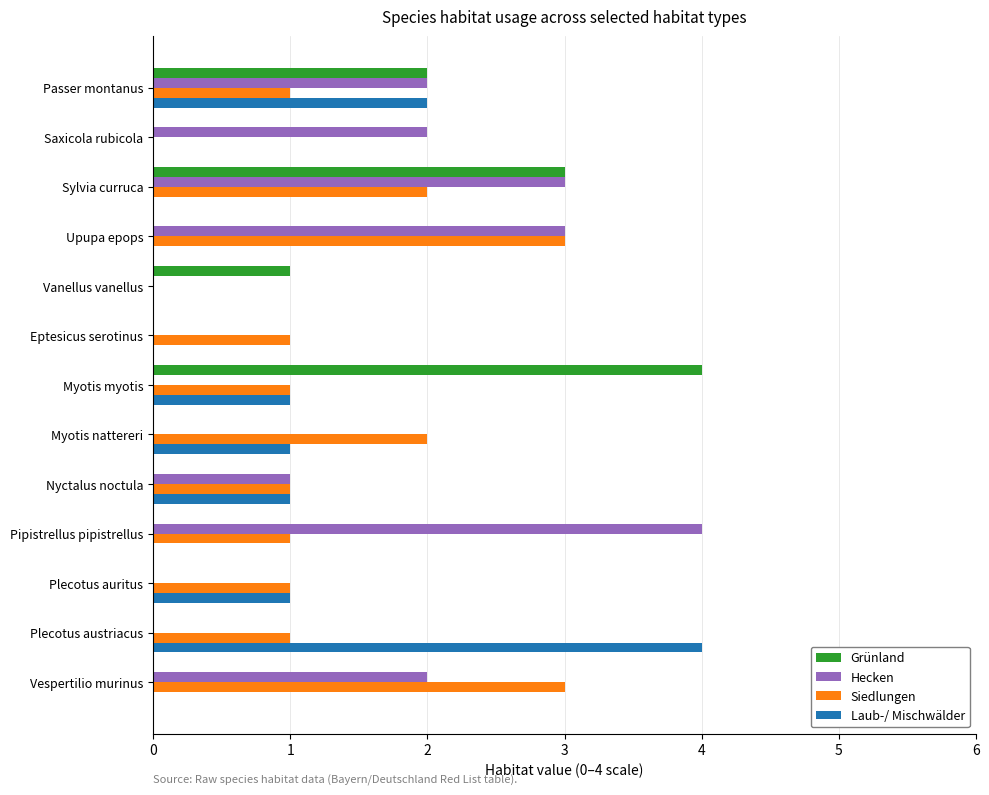

What is the maximum value for Laub-/ Mischwälder?

4